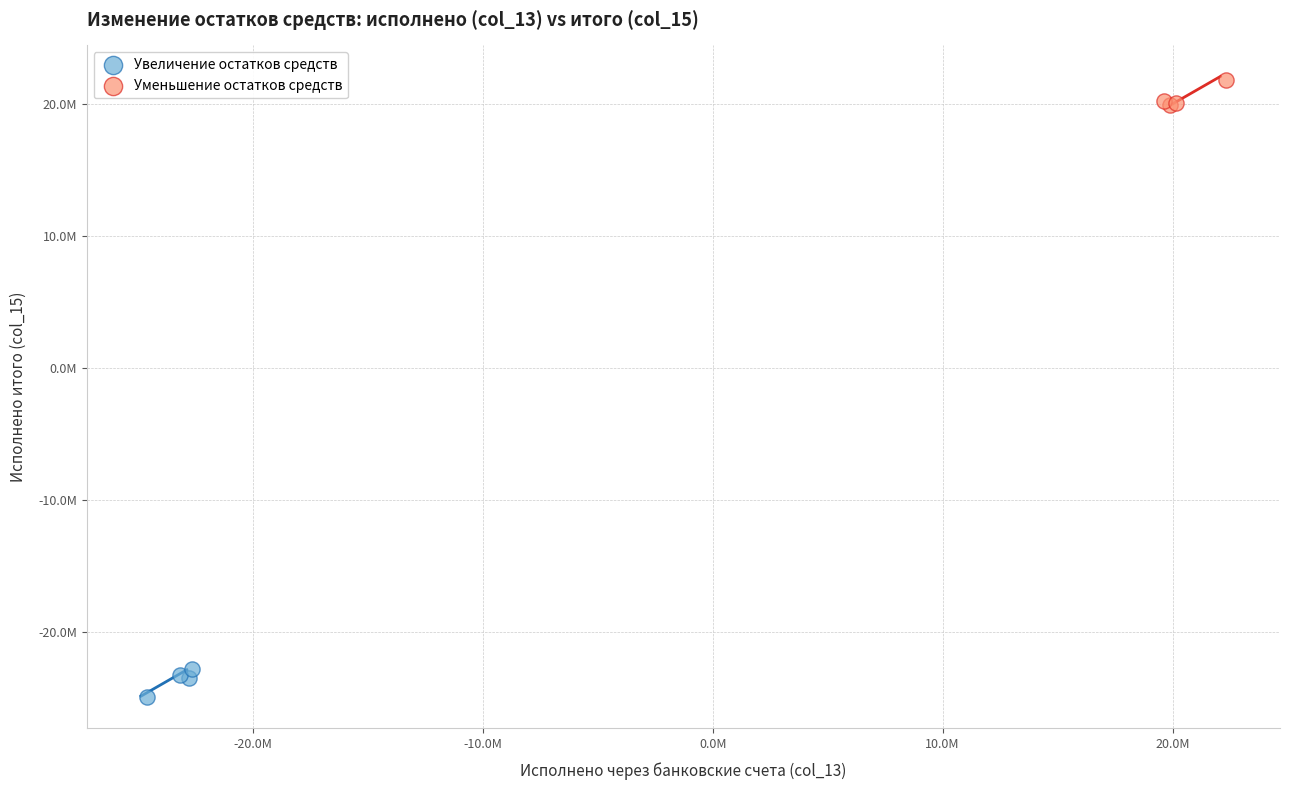

What are all the series names shown in the legend?

Увеличение остатков средств, Уменьшение остатков средств